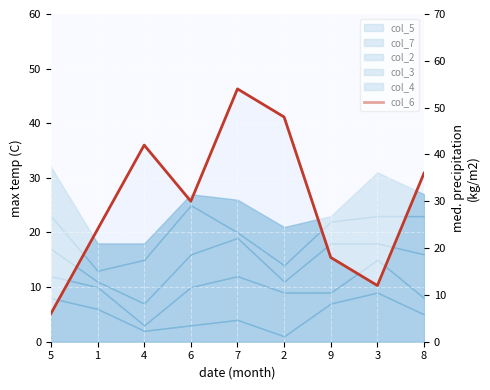

At which label does the data first exceed 30?

4